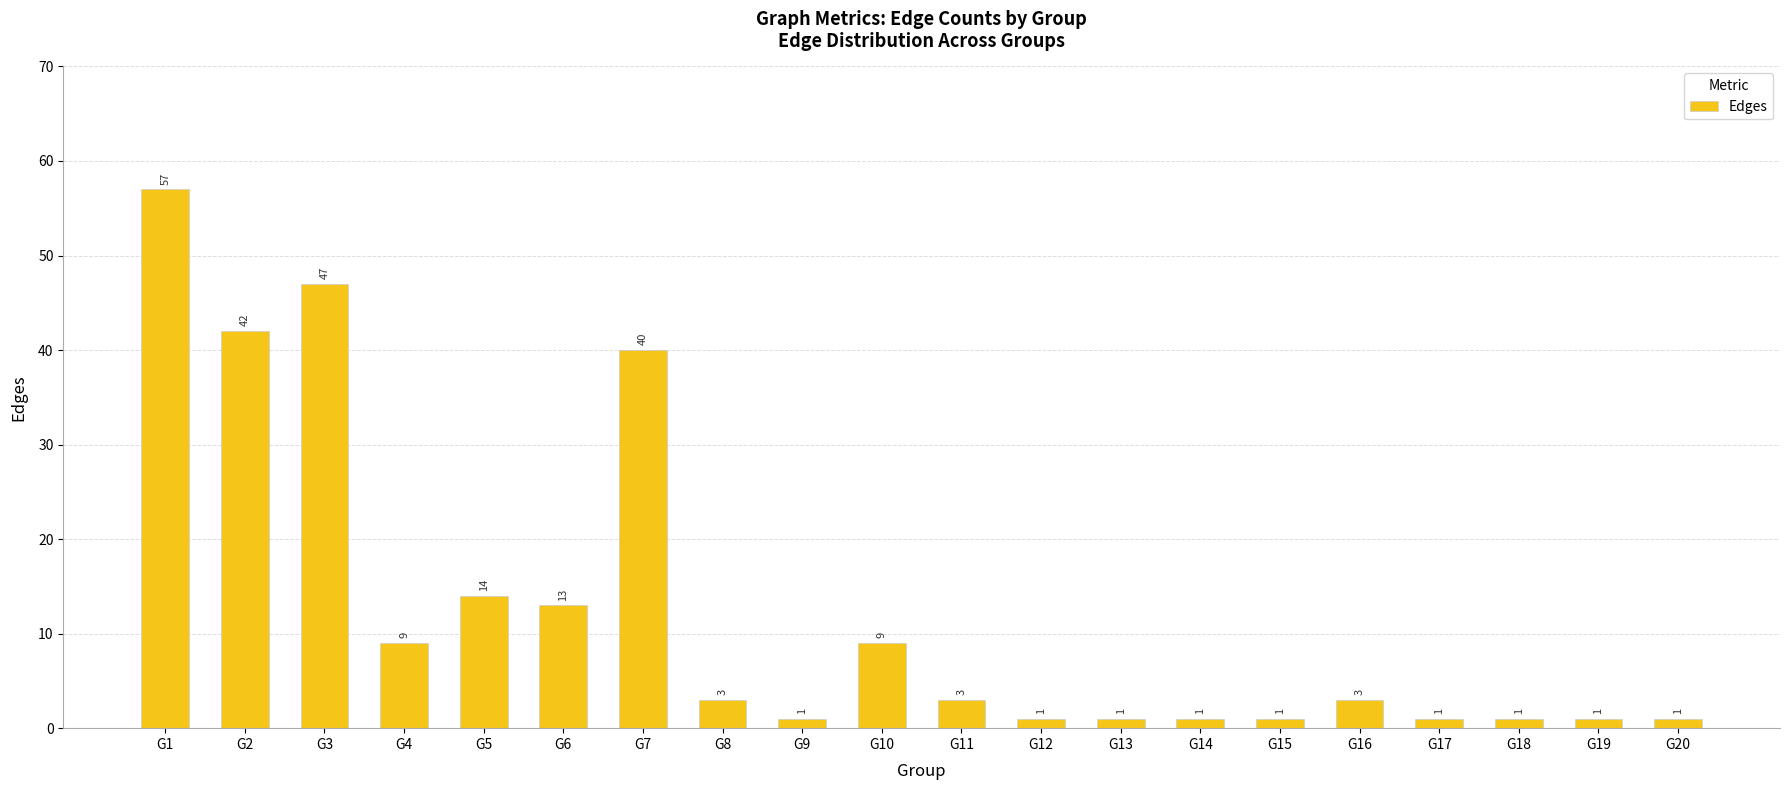

Is it true that the value at G3 is 61?

False